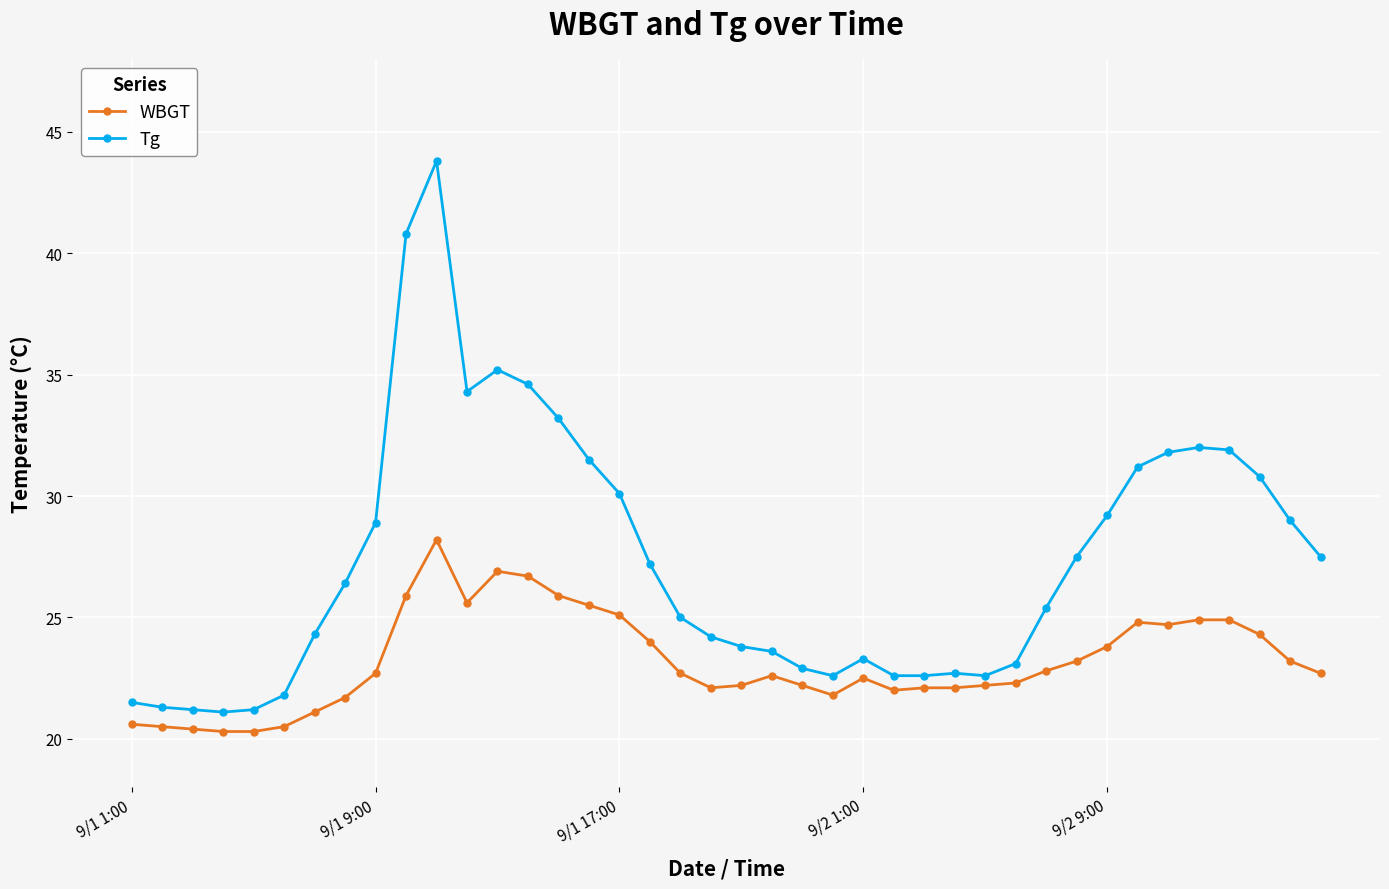

True or false: Tg has more than 1 points higher than both neighbors.

True